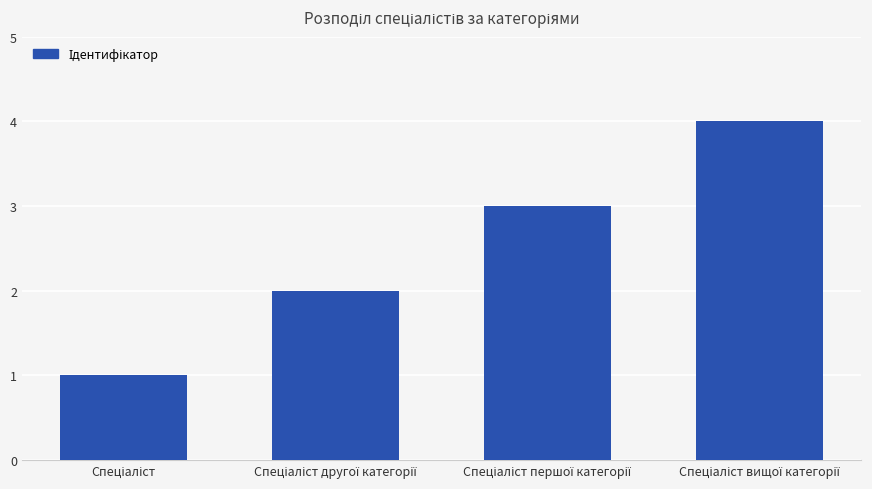

What is the maximum value shown in the chart?

4